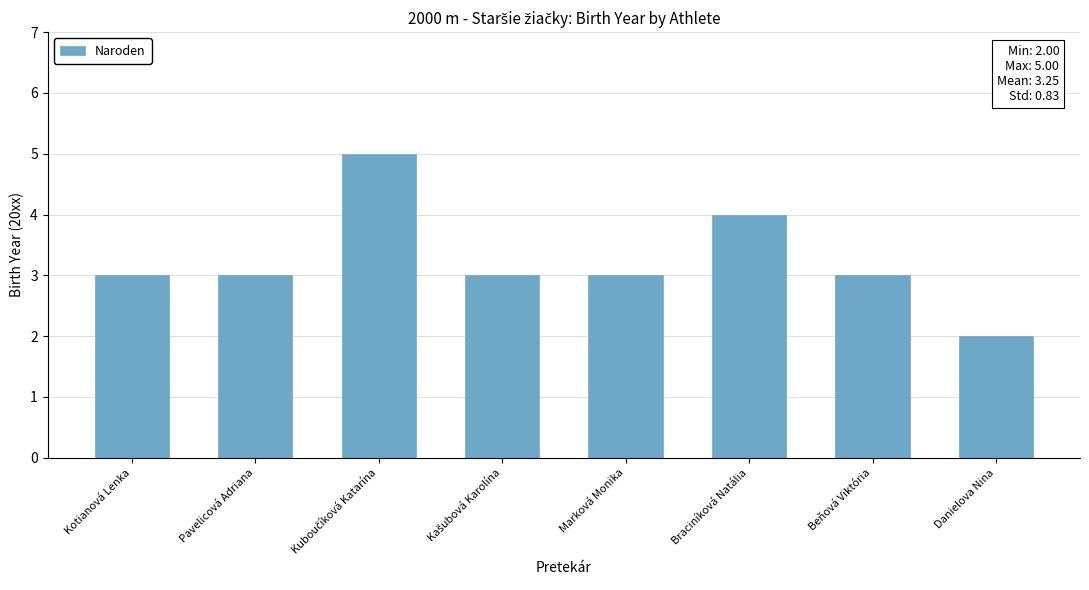

Which category has the lowest value across all series?

Danielova Nina